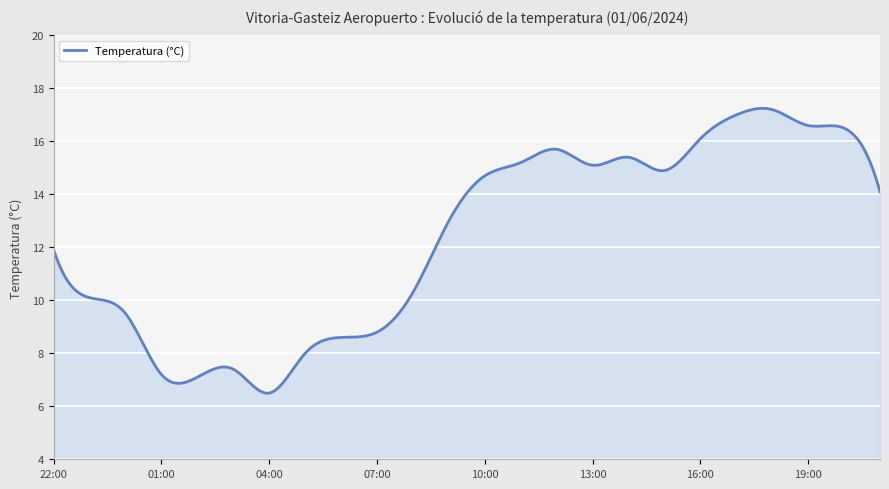

What is the difference between the second highest and second lowest values?

10.7